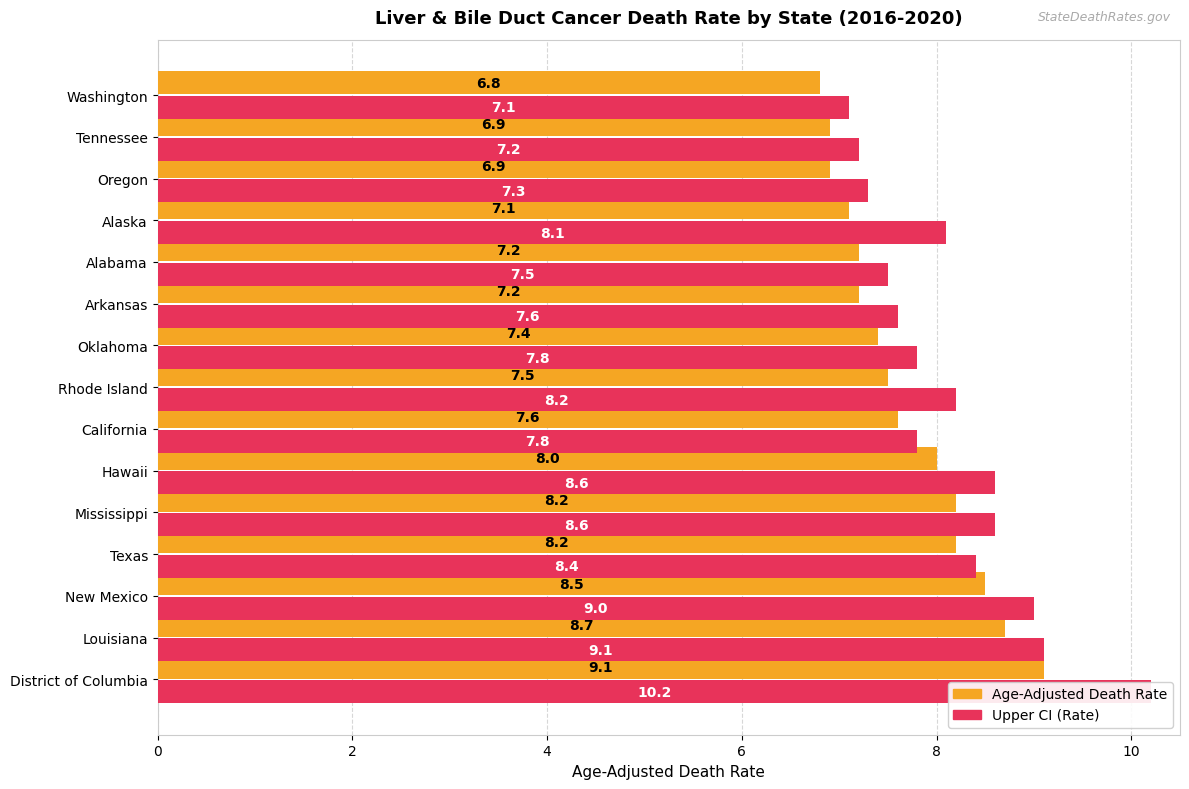

Is it true that Age-Adjusted Death Rate equals 3.4 at Mississippi?

False